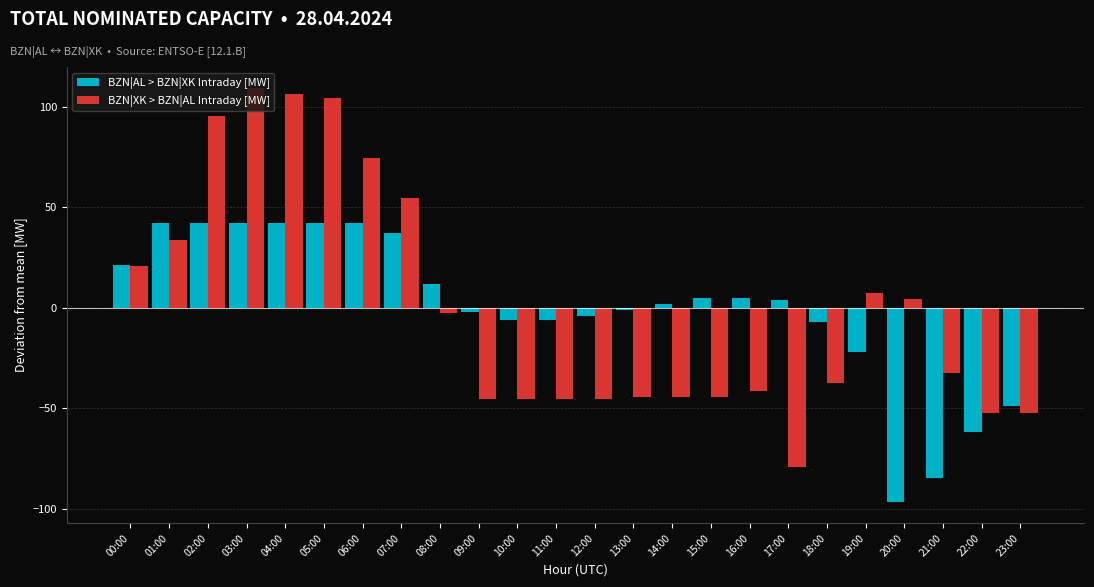

What is the value of the BZN|AL > BZN|XK Intraday [MW] bar at the 14th from the left?

-0.9